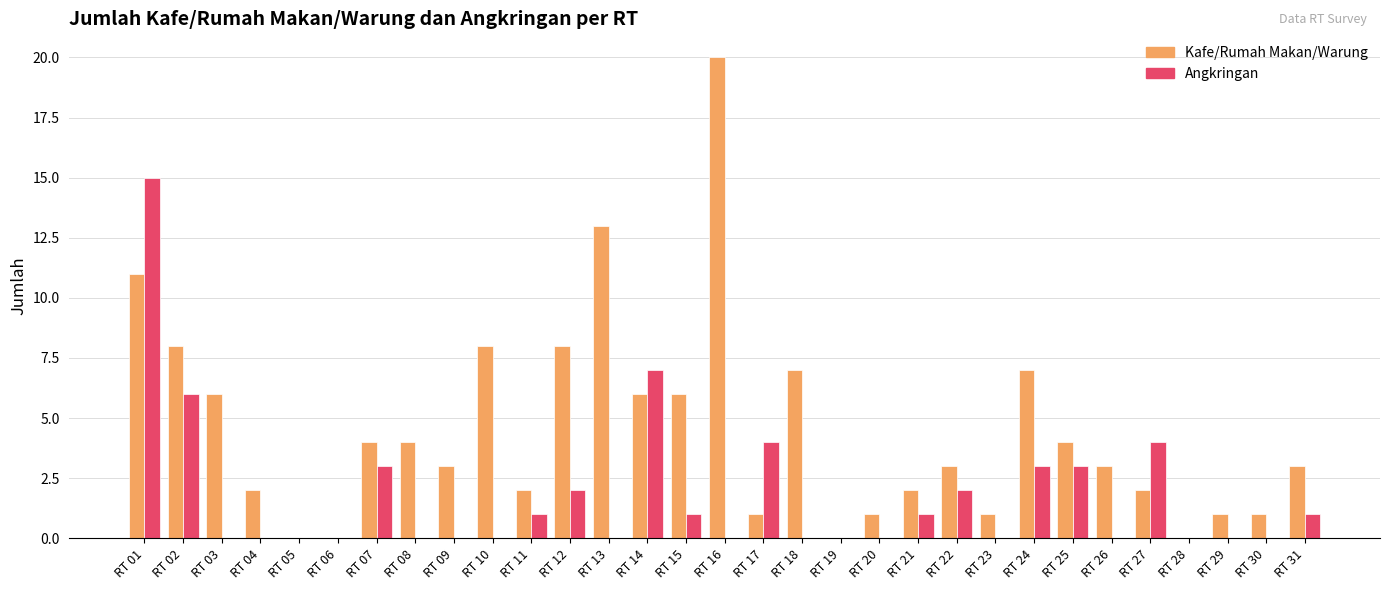

At which label does Kafe/Rumah Makan/Warung reach its peak?

RT 16